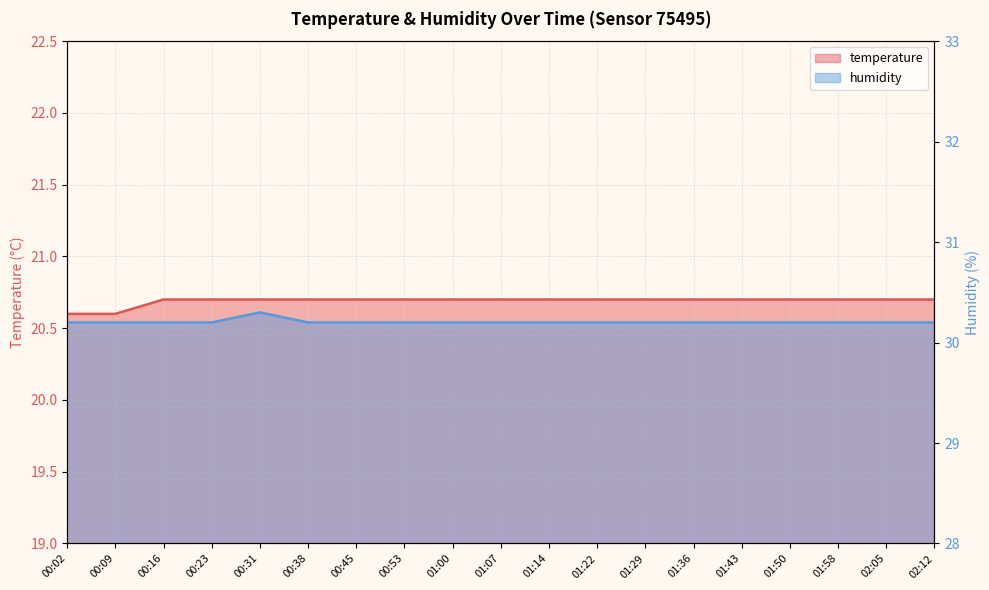

Reading right to left, what are all the values shown in this chart?

temperature: 20.7	20.7	20.7	20.7	20.7	20.7	20.7	20.7	20.7	20.7	20.7	20.7	20.7	20.7	20.7	20.7	20.7	20.6	20.6
humidity: 30.2	30.2	30.2	30.2	30.2	30.2	30.2	30.2	30.2	30.2	30.2	30.2	30.2	30.2	30.3	30.2	30.2	30.2	30.2